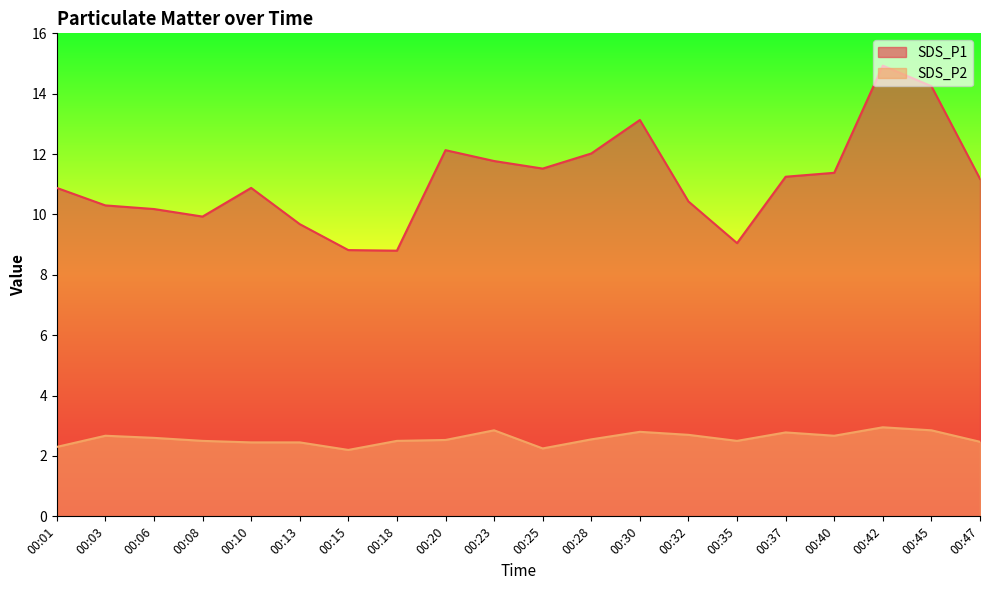

What is the value of the SDS_P1 point at the 10th from the left?

11.8